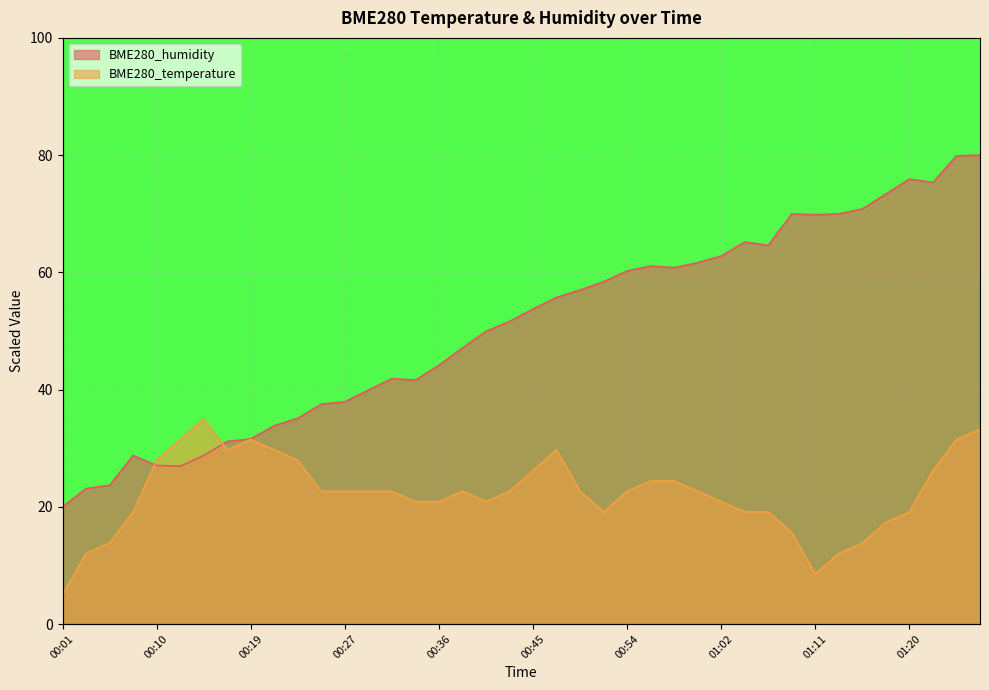

Reading right to left, list all the values displayed in this chart.

BME280_temperature: 33.2	31.5	26.2	19.1	17.4	13.8	12.1	8.5	15.6	19.1	19.1	20.9	22.6	24.4	24.4	22.6	19.1	22.6	29.7	26.2	22.6	20.9	22.6	20.9	20.9	22.6	22.6	22.6	22.6	27.9	29.7	31.5	29.7	35.0	31.5	27.9	19.1	13.8	12.1	5.0
BME280_humidity: 80.0	79.9	75.3	75.9	73.4	70.8	70.0	69.8	70.0	64.6	65.2	62.8	61.6	60.8	61.1	60.2	58.4	57.0	55.7	53.7	51.6	49.9	47.1	44.1	41.6	41.9	39.9	37.9	37.5	35.1	33.8	31.6	31.2	28.8	26.9	27.1	28.8	23.7	23.1	20.0